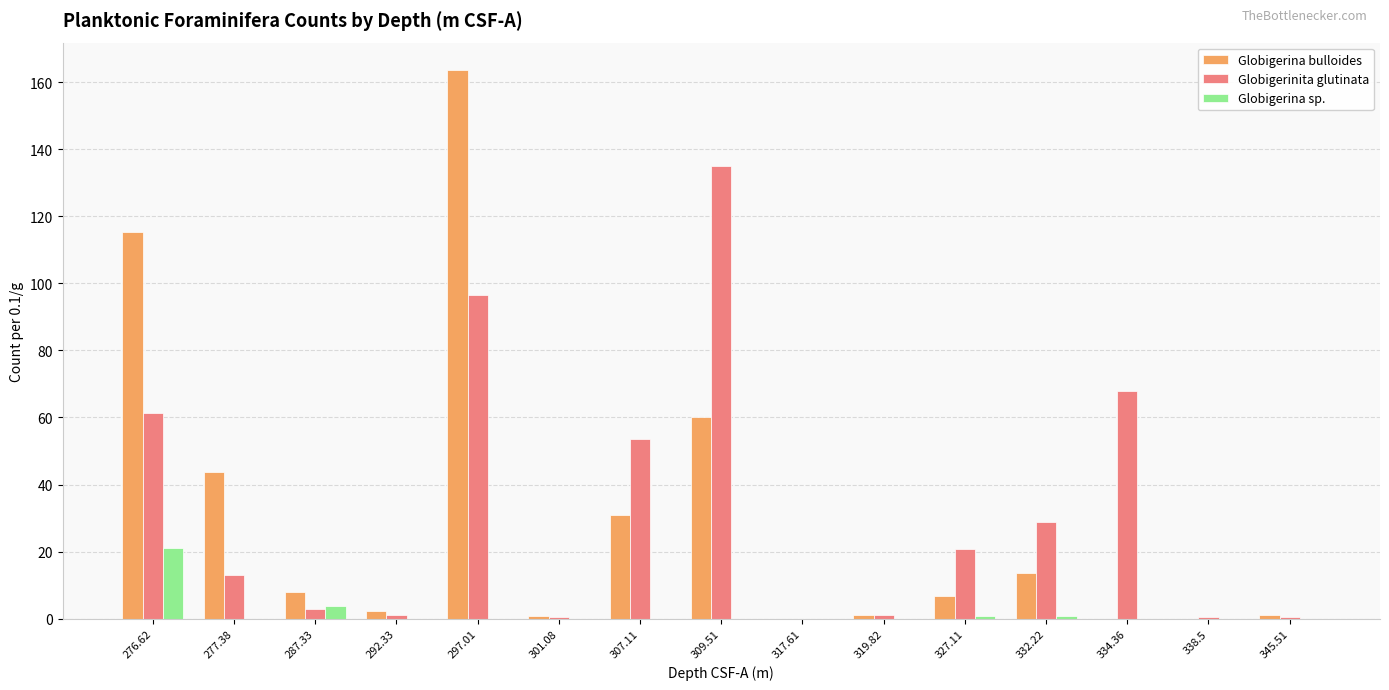

Does the chart contain stacked bars?

No